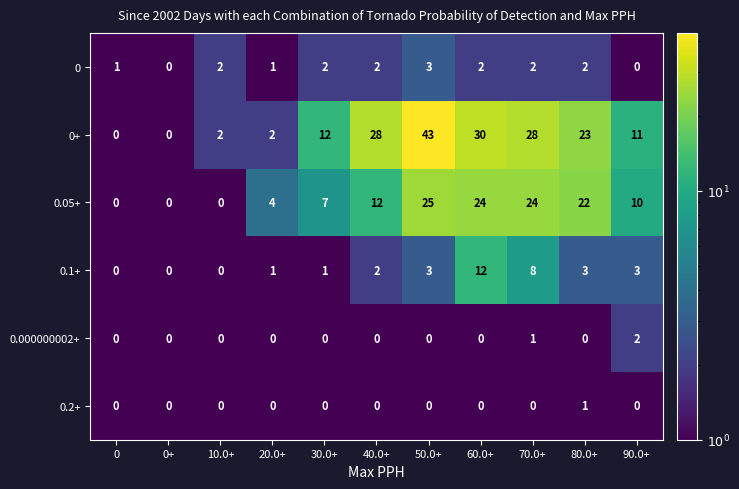

What is the sum of all 0.000000002+ values?

3